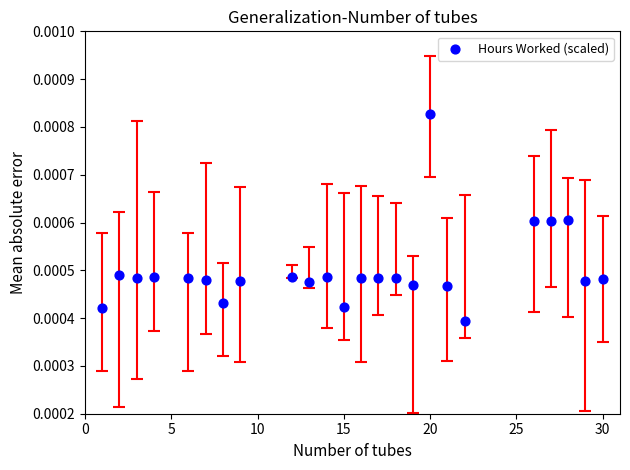

What is the range of X values (max minus min)?

29.0